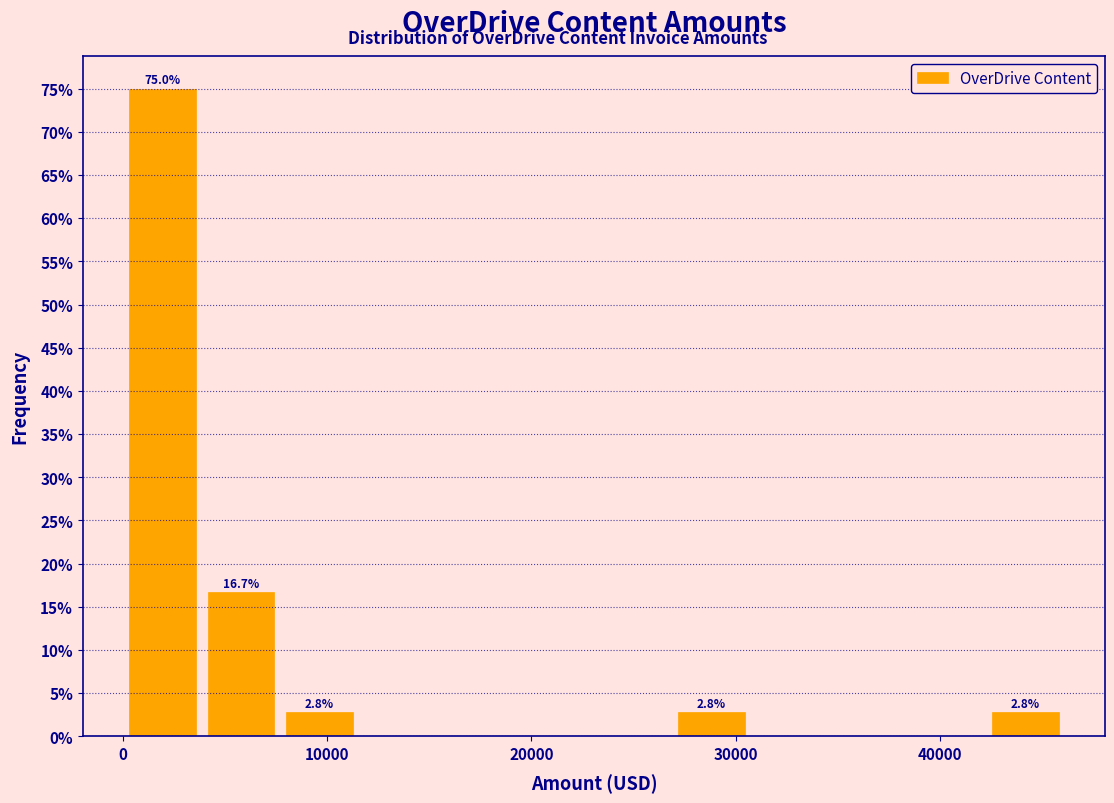

Read against the x-axis, roughly where is the centre of the tallest bar?

2000